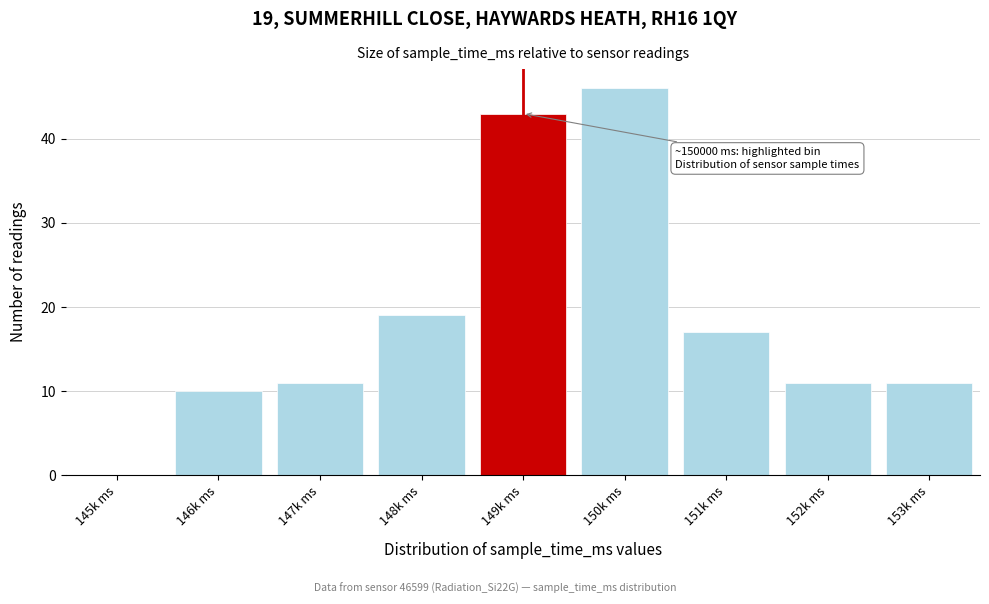

Reading right to left, list all the values displayed in this chart.

153k ms=11	152k ms=11	151k ms=17	150k ms=46	149k ms=43	148k ms=19	147k ms=11	146k ms=10	145k ms=0